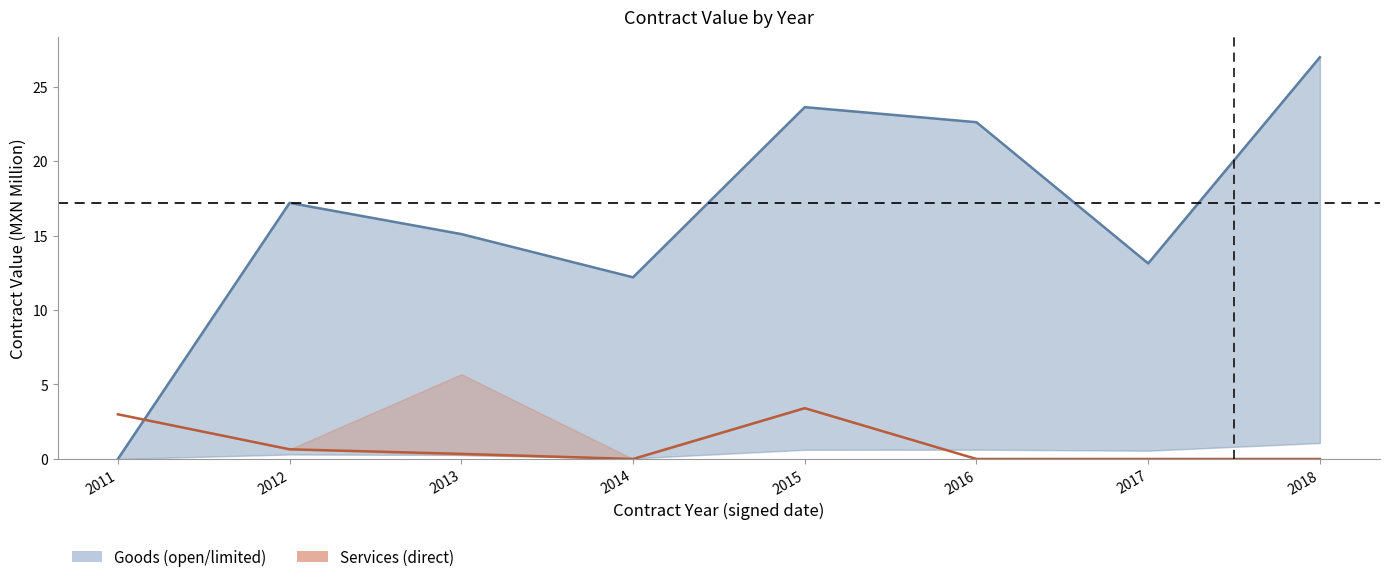

Where is the first local maximum for services center?

2015